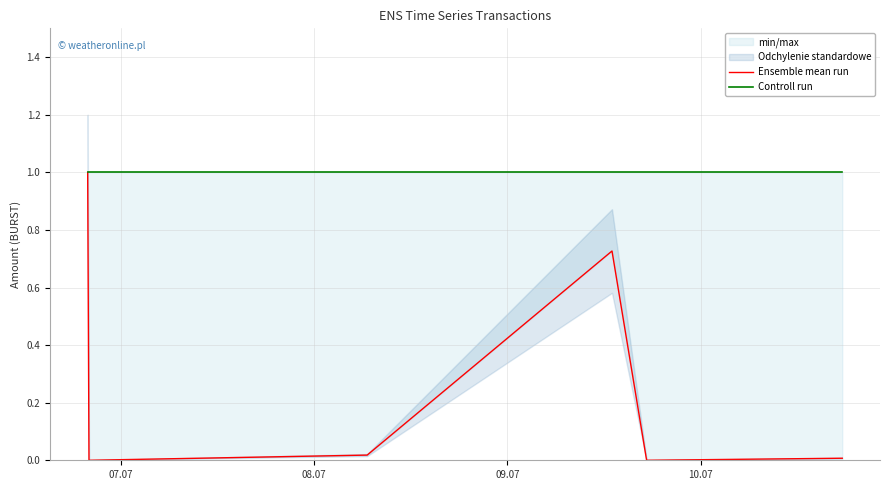

What is the label of the 3rd point from the left?

09.07